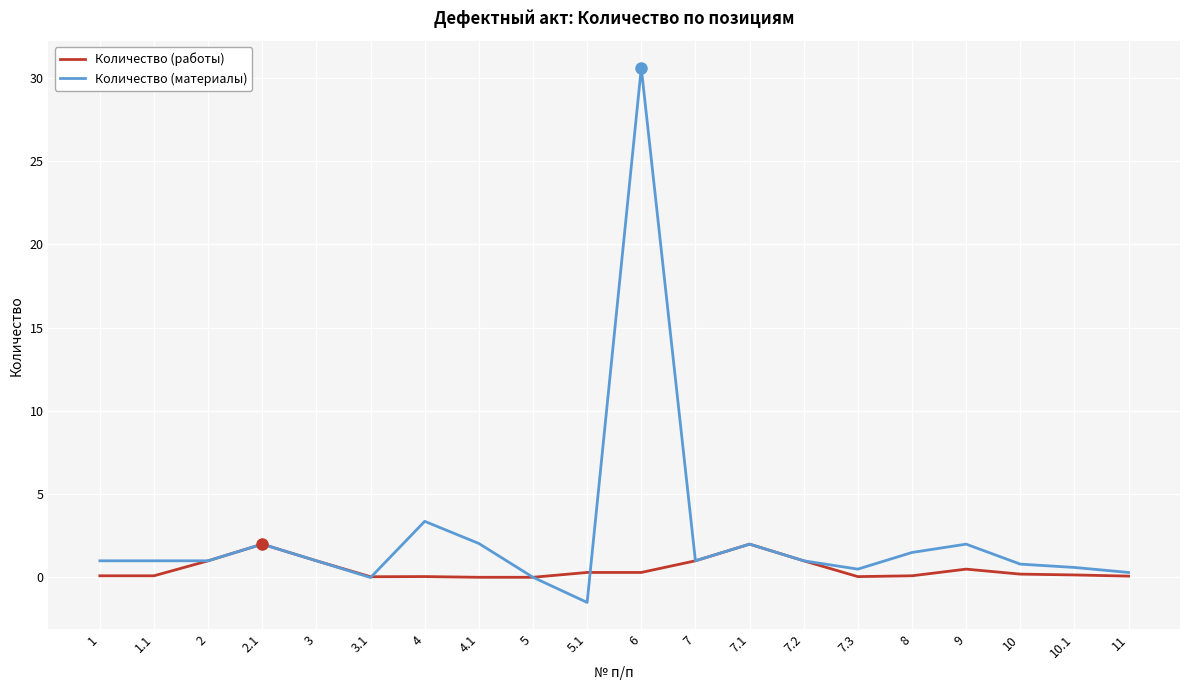

Which series has the largest range (max minus min)?

Количество (материалы)